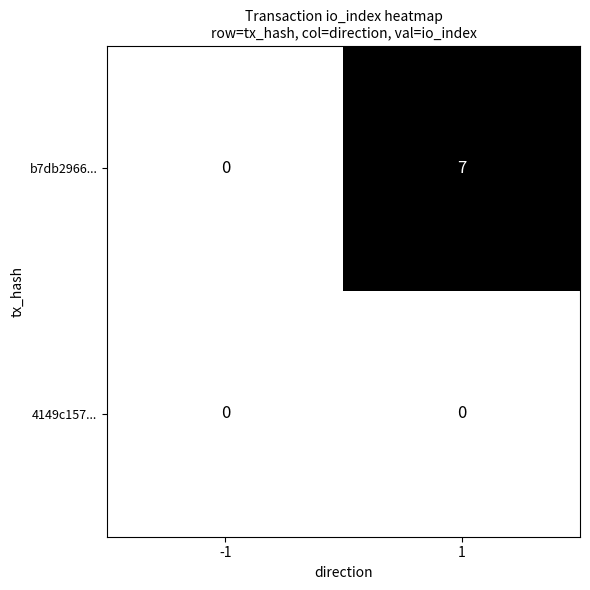

What is the greatest value displayed?

7